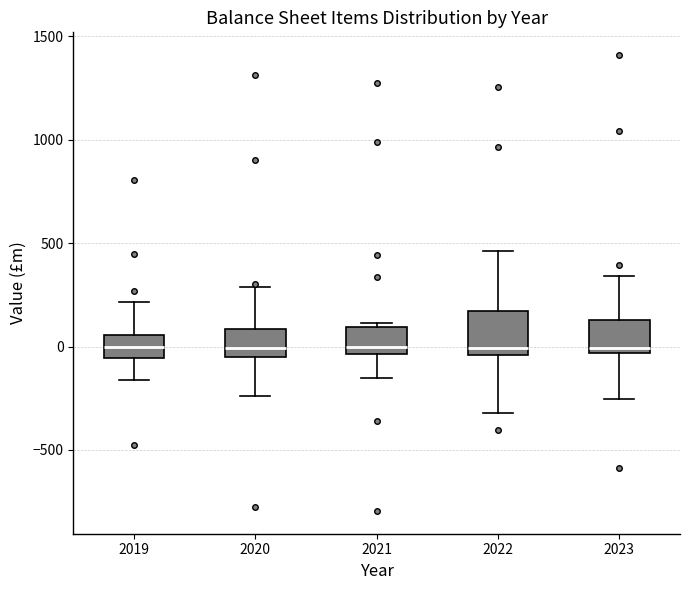

Where does the median line of the box at x = 2022 sit on the y-axis? The values are not printed on the chart, so give them approximately, as read against the axis.

0